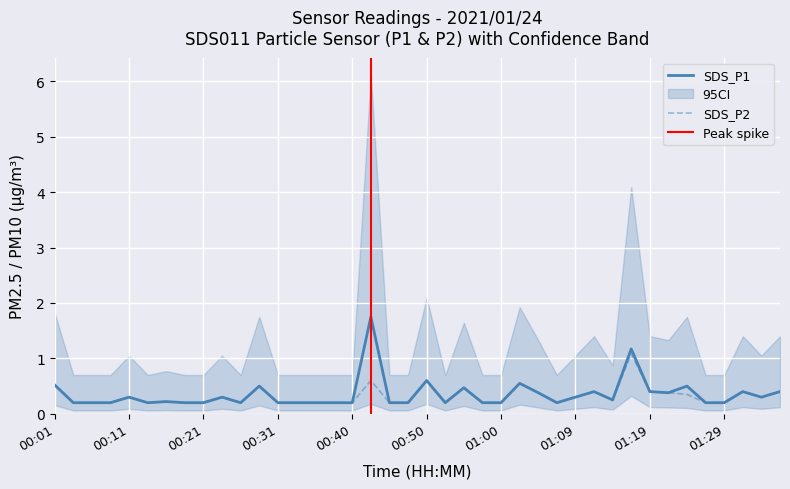

What is the lowest value of the SDS_P1 series?

0.2